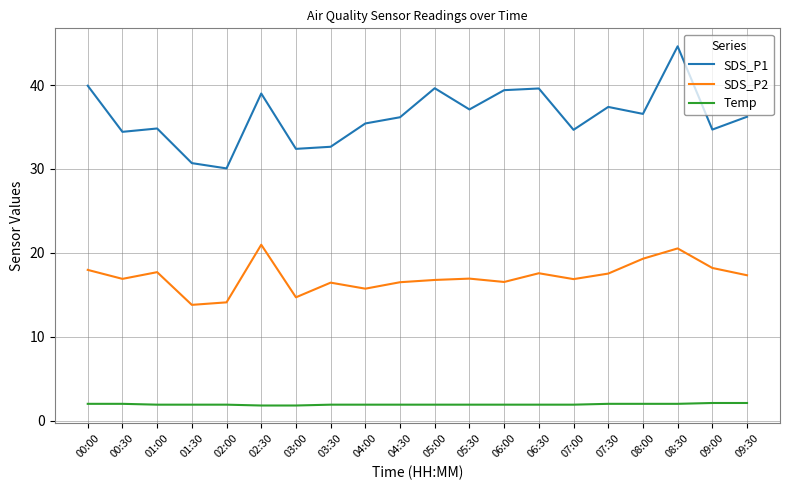

The SDS_P2 series shows 16.9 at 00:30. True or false?

True